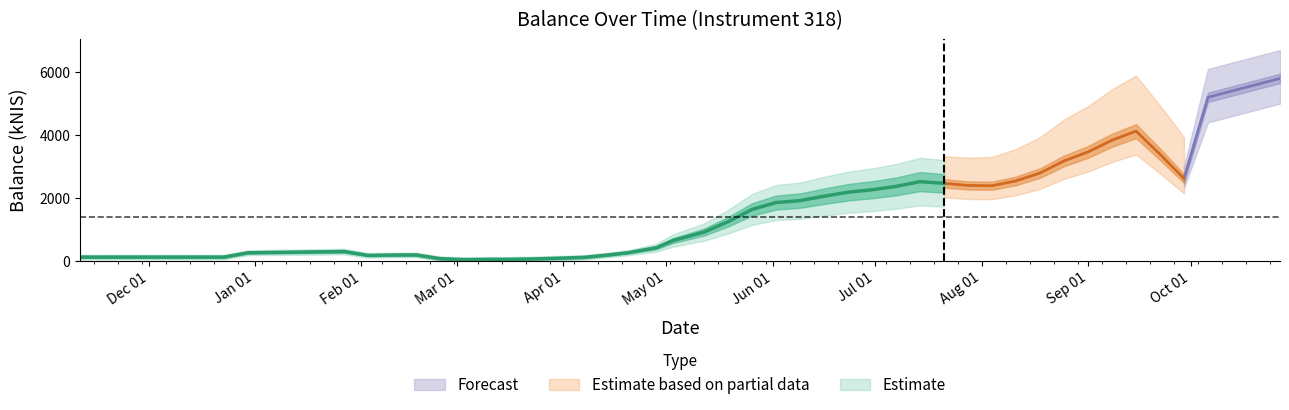

Where is the first local minimum?

1